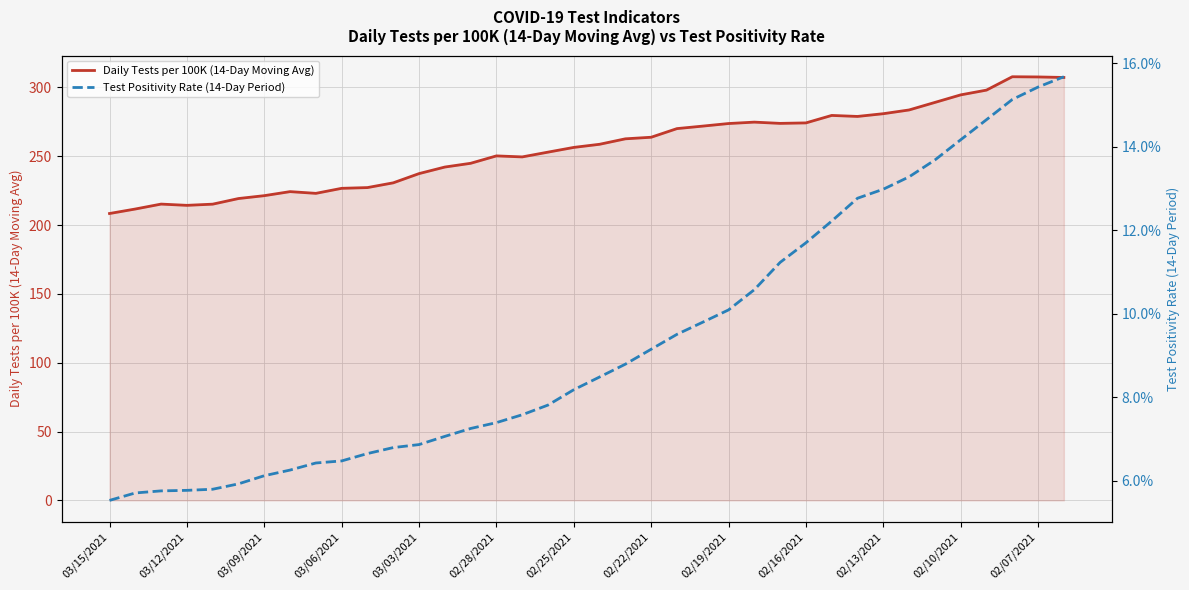

Reading right to left, transcribe all the data shown in this chart.

Daily Tests per 100K (14-Day Moving Avg): 307.3	307.6	307.8	298.1	294.6	289.1	283.7	280.9	278.9	279.7	274.2	273.9	274.8	273.8	271.9	270.1	263.8	262.7	258.7	256.4	253.0	249.5	250.3	244.9	242.2	237.4	230.7	227.3	226.7	223.1	224.3	221.4	219.3	215.2	214.4	215.3	211.7	208.4
Test Positivity Rate (14-Day Period): 0.2	0.2	0.2	0.1	0.1	0.1	0.1	0.1	0.1	0.1	0.1	0.1	0.1	0.1	0.1	0.1	0.1	0.1	0.1	0.1	0.1	0.1	0.1	0.1	0.1	0.1	0.1	0.1	0.1	0.1	0.1	0.1	0.1	0.1	0.1	0.1	0.1	0.1